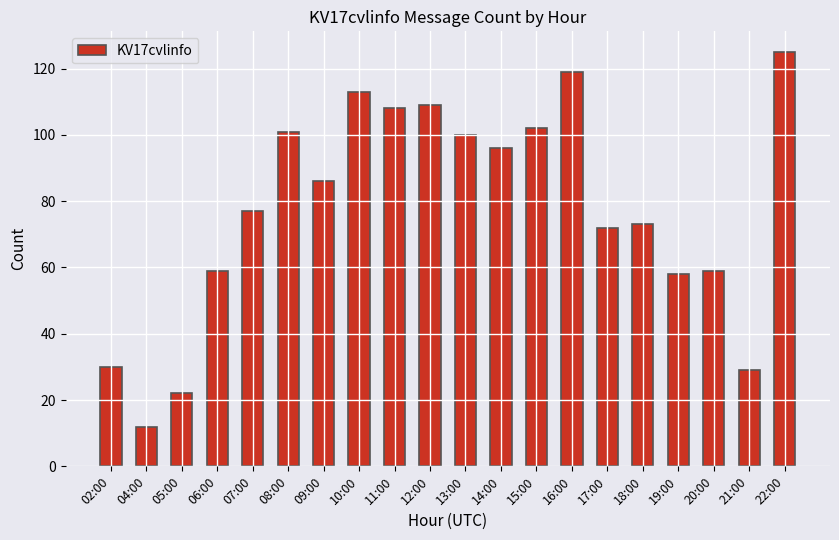

What is the approximate value at 19:00, to the nearest 5?

60